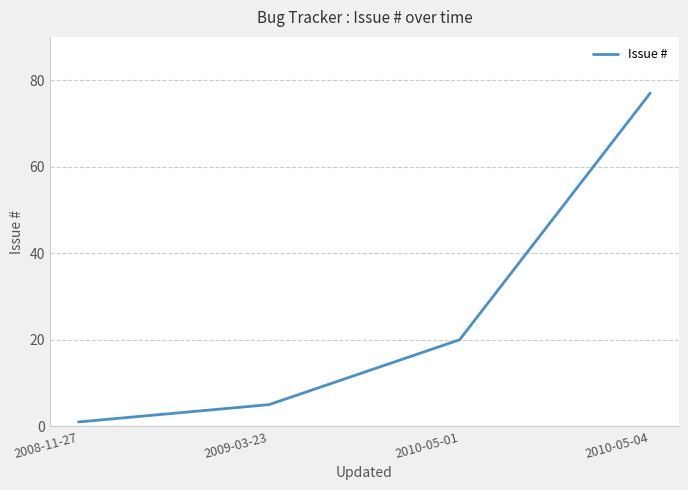

What is the change in value from 2008-11-27 to 2010-05-01?

+19